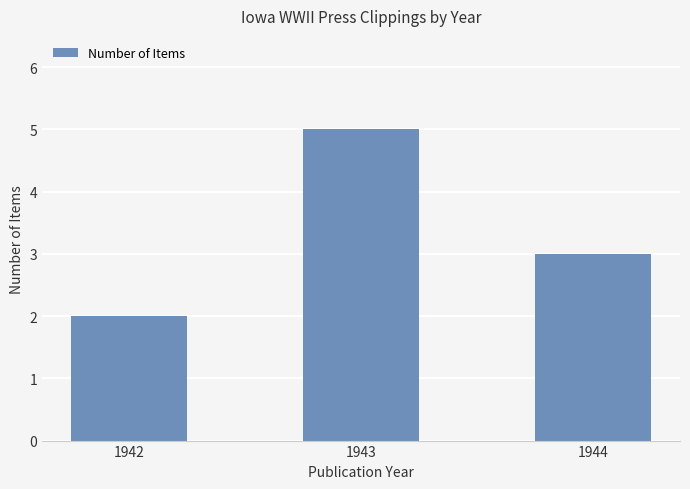

List the labels in order of value, smallest first.

1942, 1944, 1943